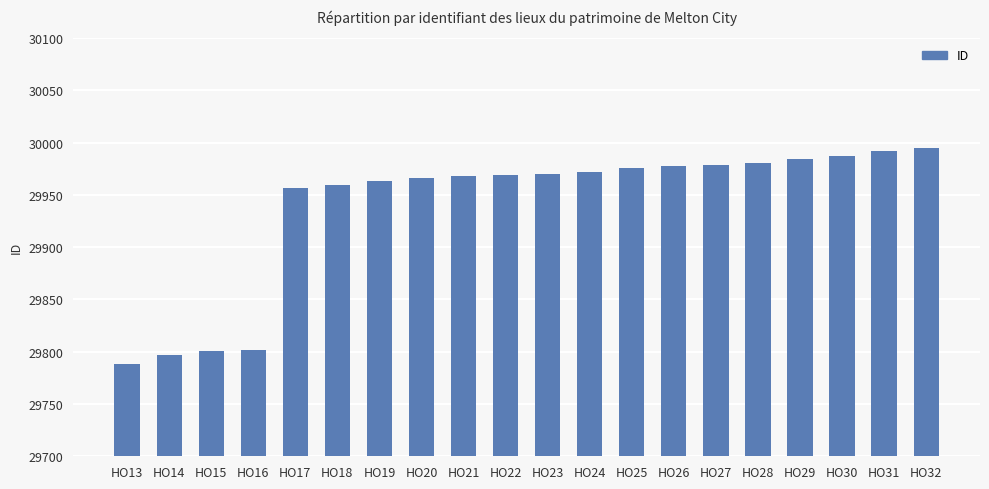

What value does the data have at HO26, to the nearest 50?

30000